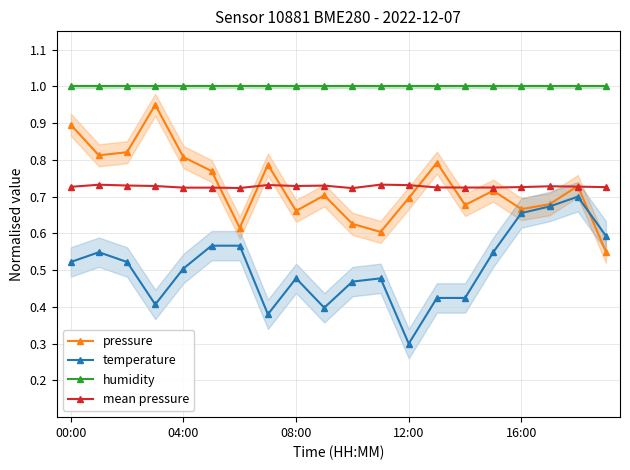

At which category does the chart reach its peak across all series?

00:00